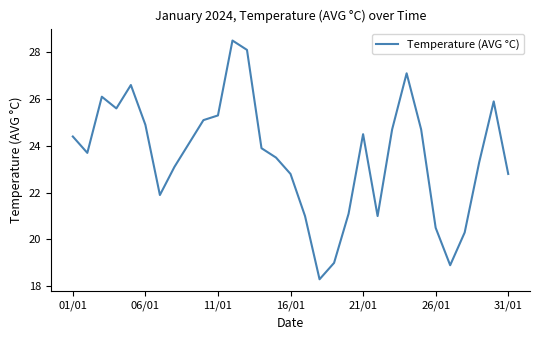

How many categories are shown in the chart?

31